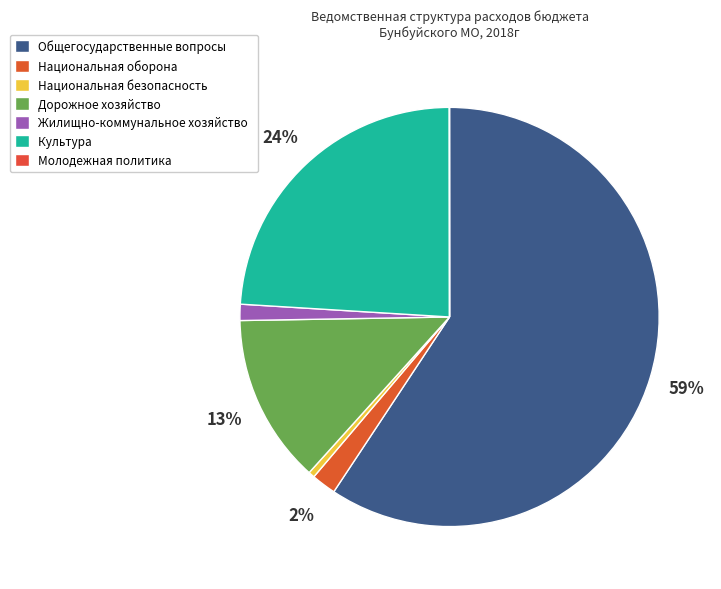

What is the majority slice?

Общегосударственные вопросы